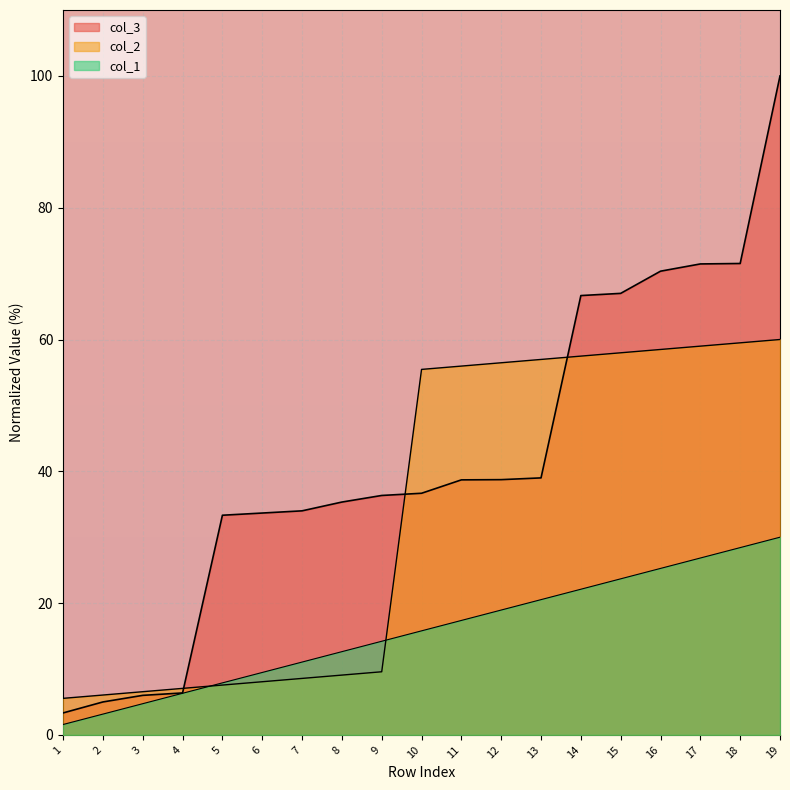

What is the difference between the col_2 values at 11 and 18?

3.5